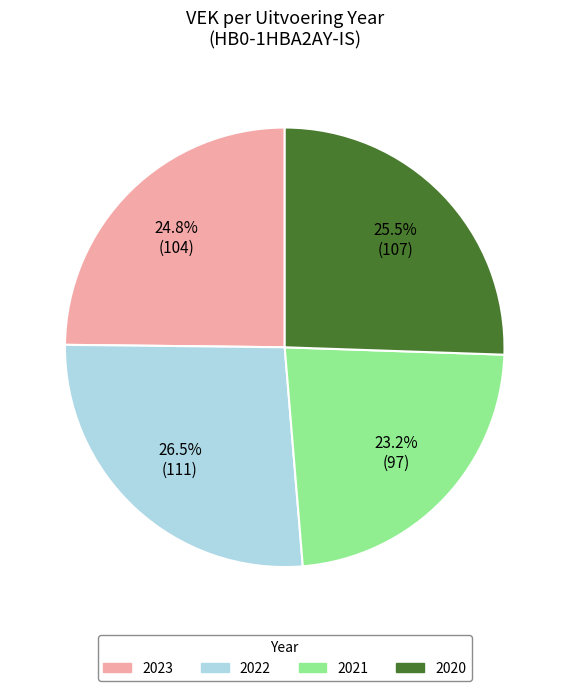

Is there any slice that represents more than half of the pie?

No